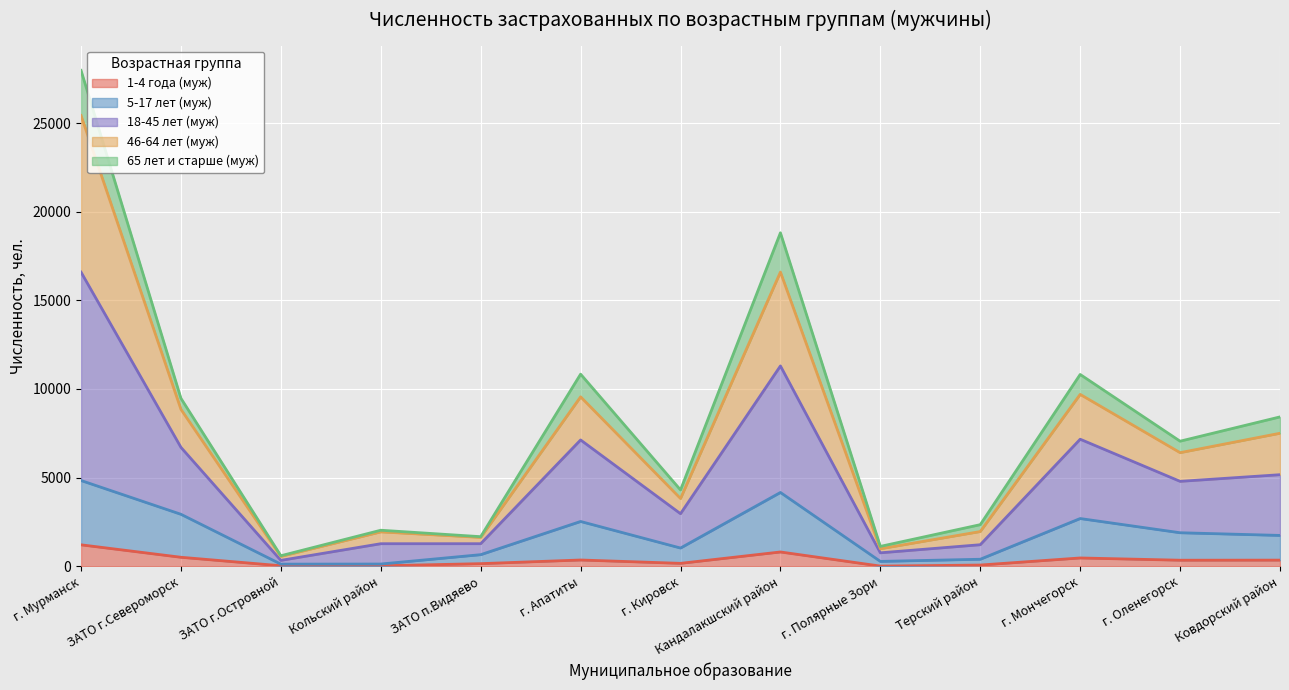

True or false: 46-64 лет (муж) has more than 2 points higher than both neighbors.

True